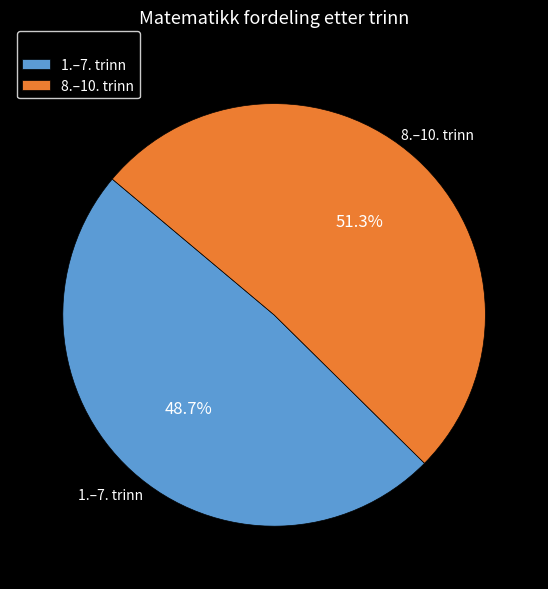

Which slice represents more than half of the pie?

8.–10. trinn